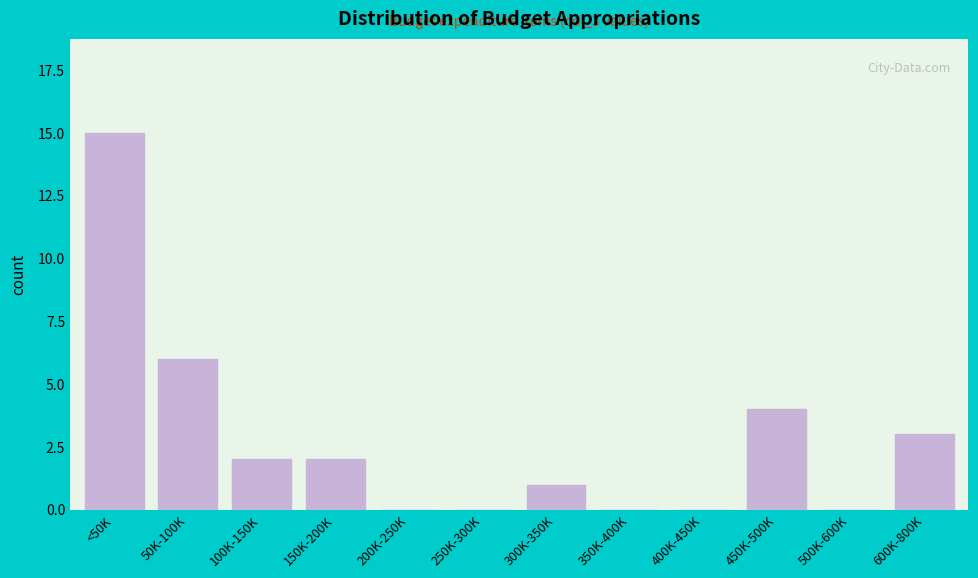

Reading left to right, what are all the values shown in this chart?

<50K=15	50K-100K=6	100K-150K=2	150K-200K=2	200K-250K=0	250K-300K=0	300K-350K=1	350K-400K=0	400K-450K=0	450K-500K=4	500K-600K=0	600K-800K=3